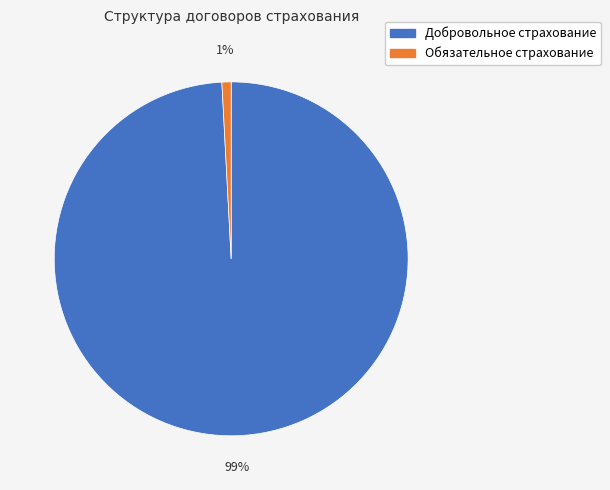

Combined, do Обязательное страхование and Добровольное страхование account for over 50%?

Yes